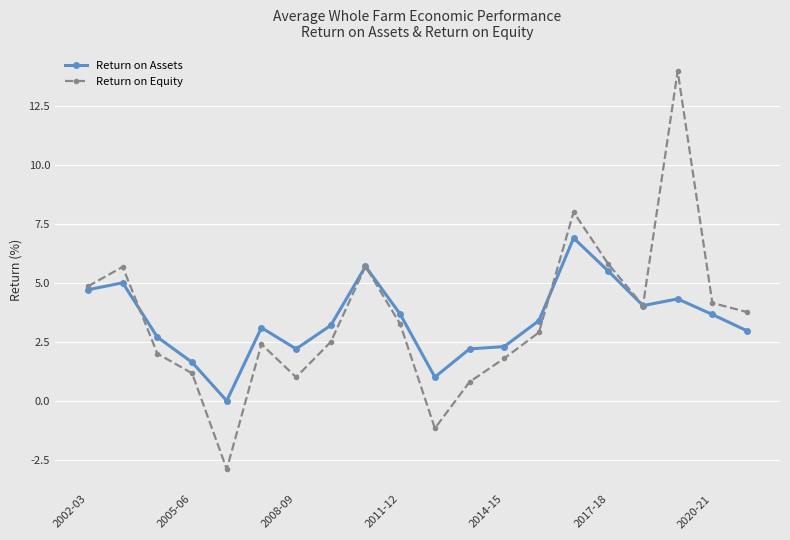

What is the minimum value shown in the chart?

-2.9